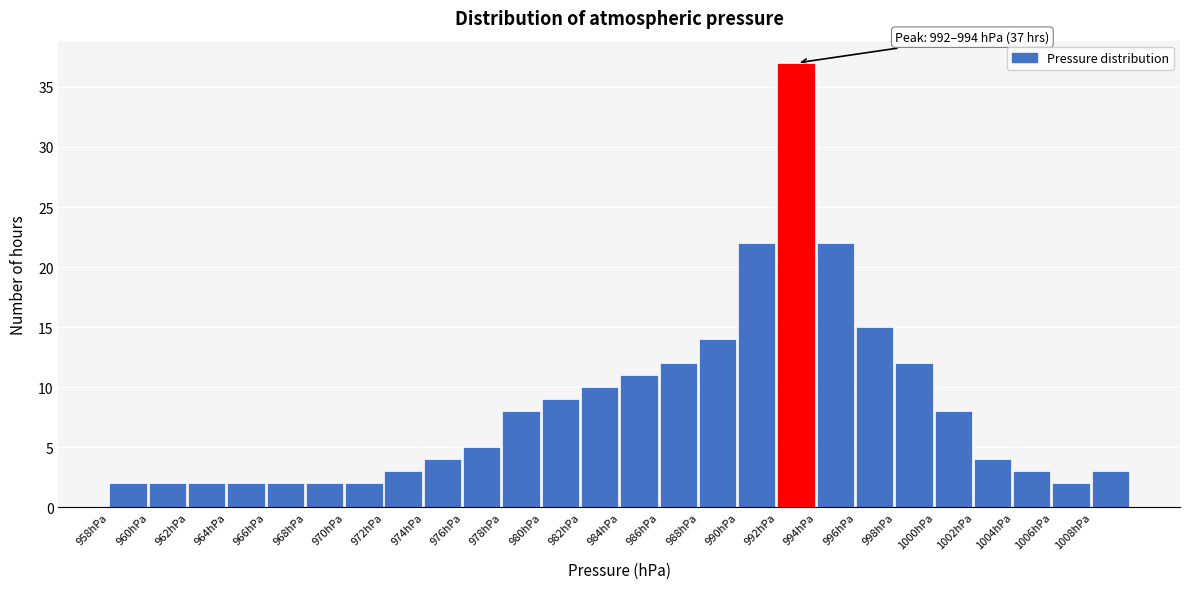

Which range on the x-axis has the tallest bar?

992 to 994